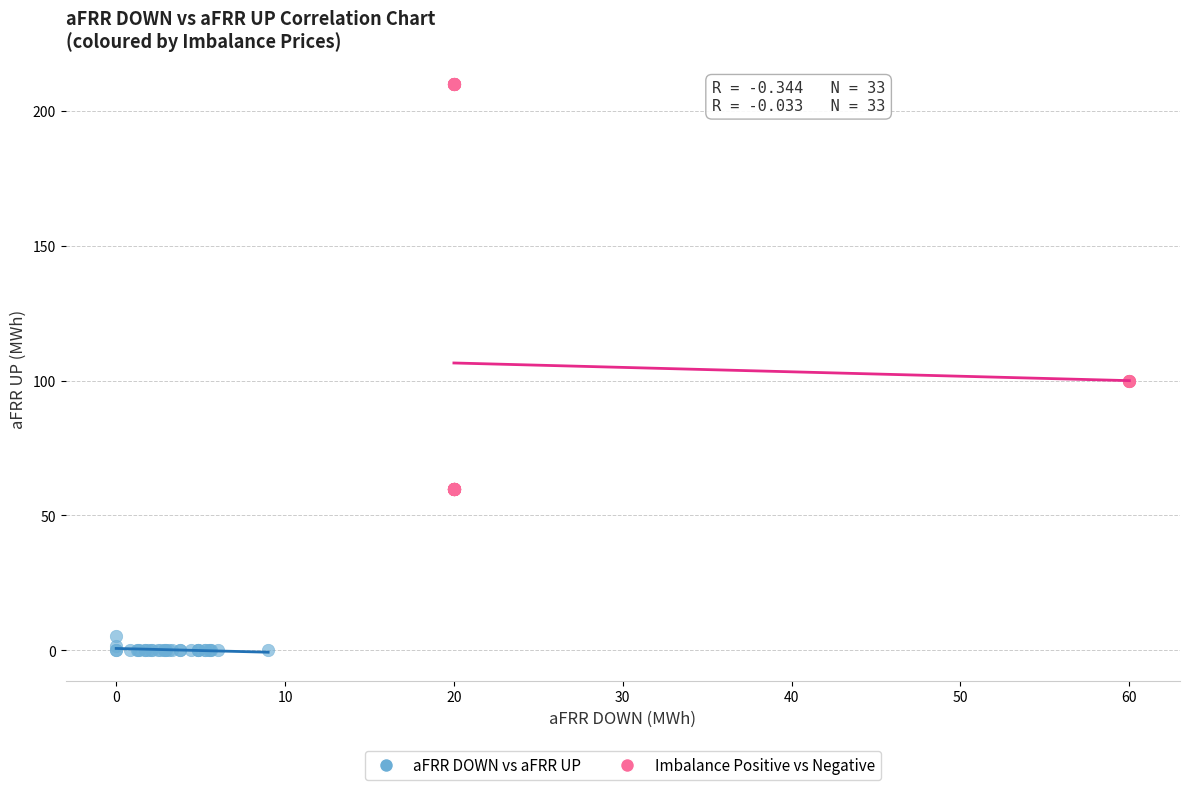

Which series has the largest Y range (max minus min)?

Imbalance Positive vs Negative